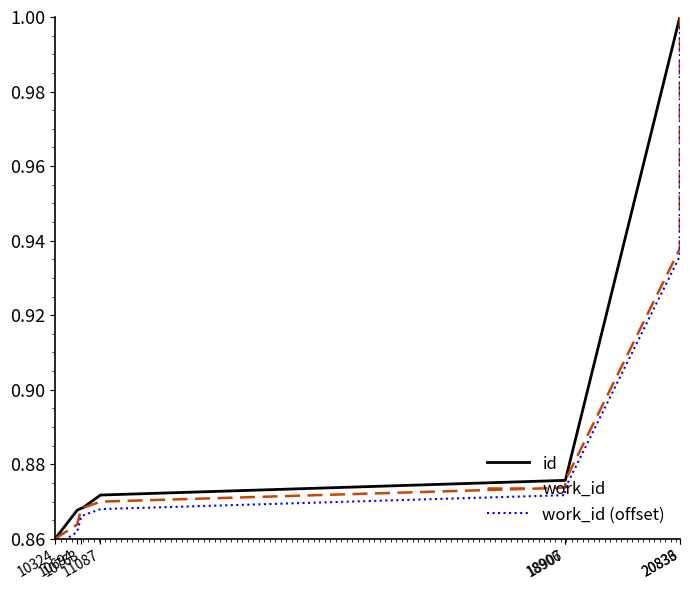

Which has a higher value, 10763 or 10324?

10763